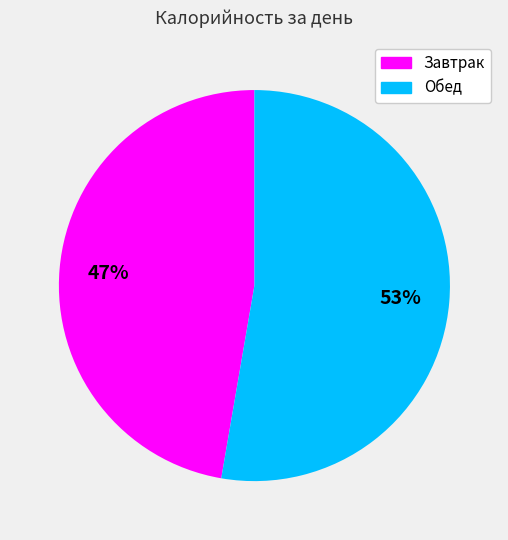

To the nearest percent, what portion does Завтрак represent?

47%